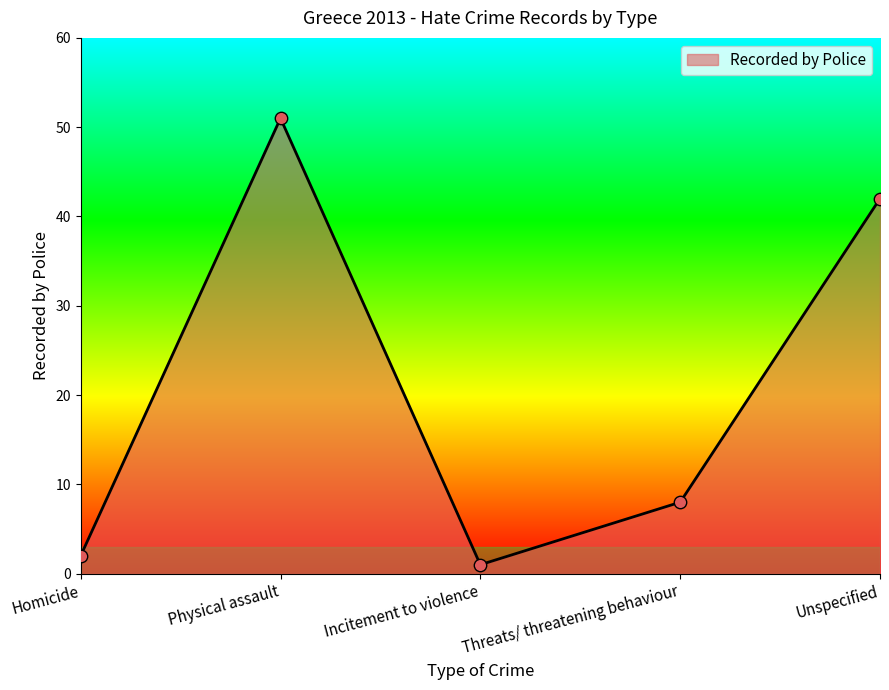

What is the change in value from Homicide to Physical assault?

+49